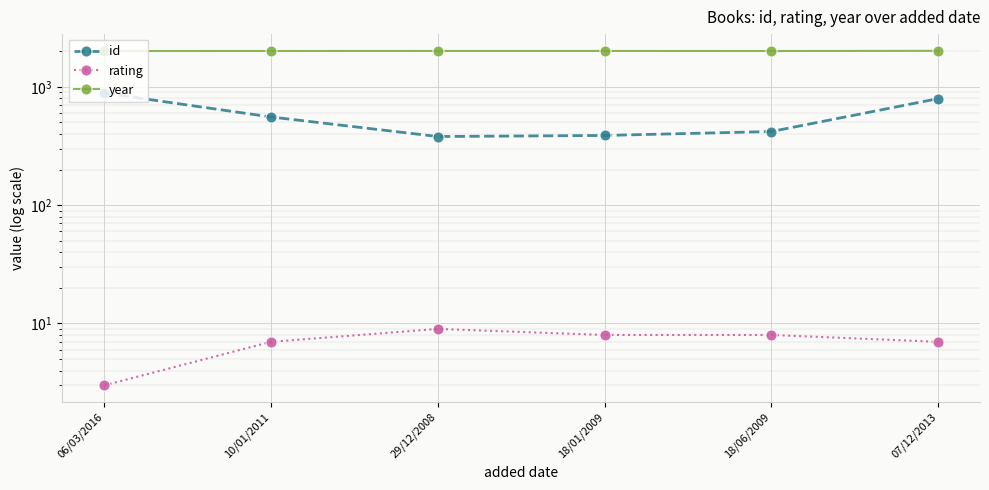

Reading right to left, list all the values displayed in this chart.

id: 07/12/2013=795	18/06/2009=419	18/01/2009=388	29/12/2008=380	10/01/2011=556	06/03/2016=885
rating: 07/12/2013=7	18/06/2009=8	18/01/2009=8	29/12/2008=9	10/01/2011=7	06/03/2016=3
year: 07/12/2013=2013	18/06/2009=2006	18/01/2009=2008	29/12/2008=2008	10/01/2011=2007	06/03/2016=2006